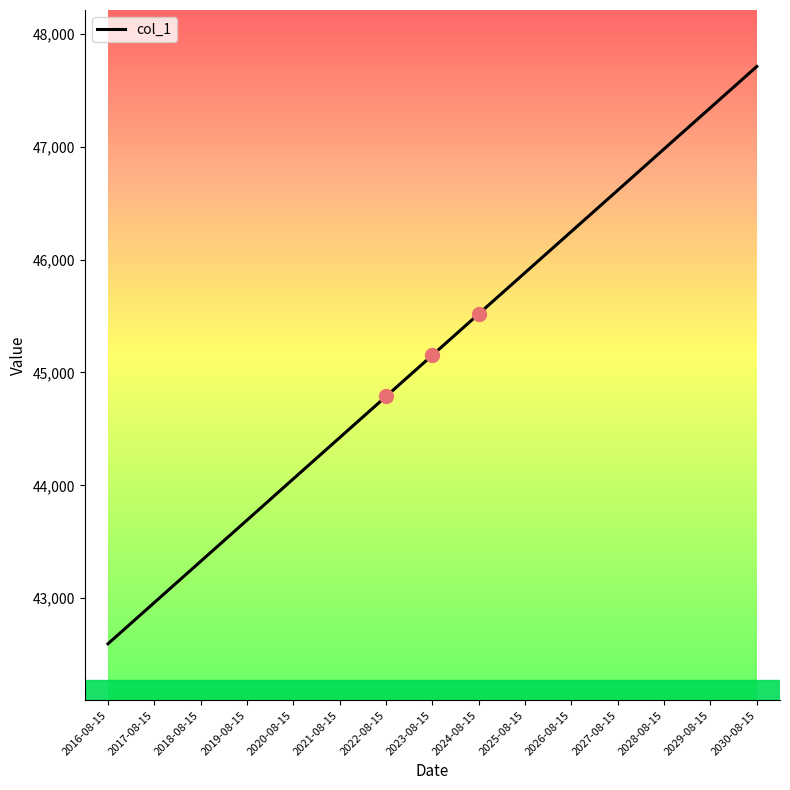

Approximately how many times larger is the value at 2022-08-15 compared to 2023-08-15?

1.0